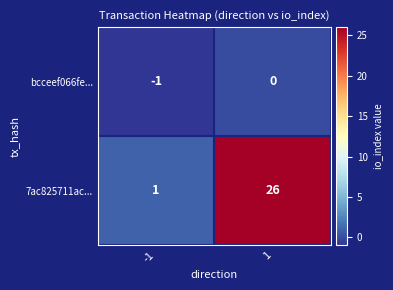

What is the approximate value of 7ac825711ac... at 1, to the nearest 10?

30